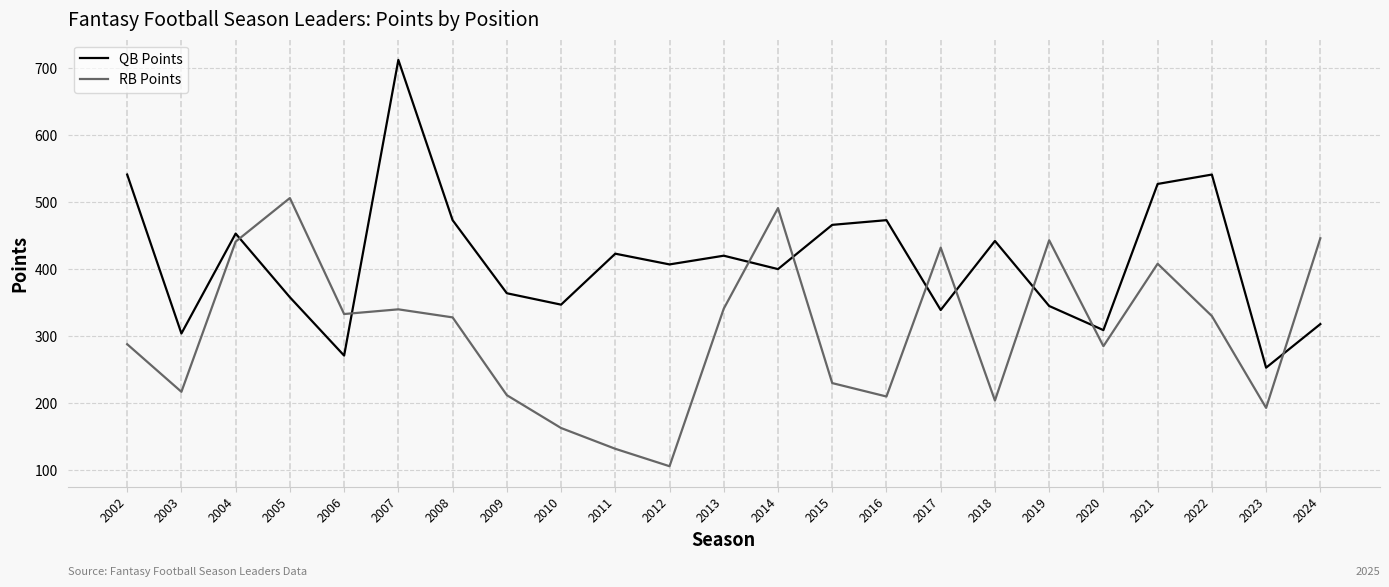

What is the approximate value of QB Points at 2003?

304